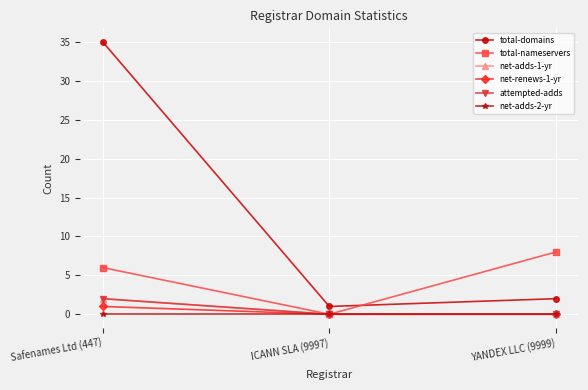

Which has a higher value, YANDEX LLC (9999) or ICANN SLA (9997)?

YANDEX LLC (9999)